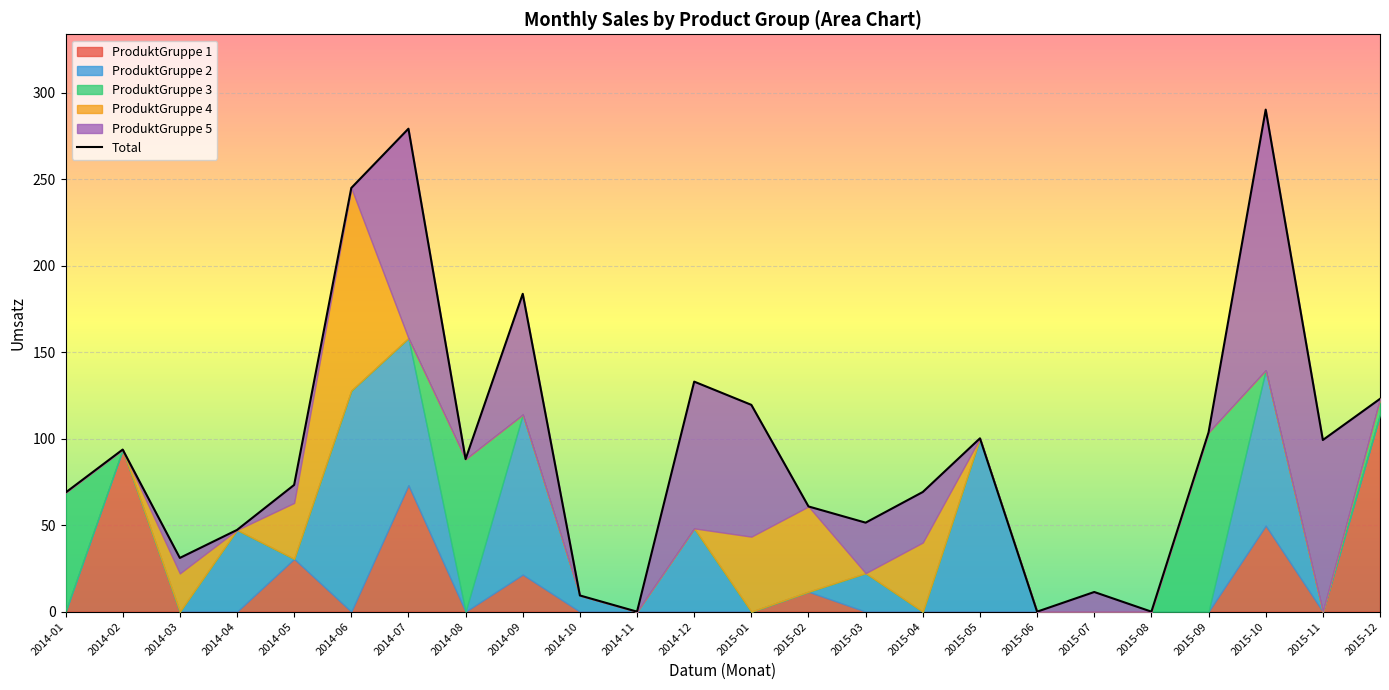

What is the change in value from 2014-04 to 2014-07?

+232.0